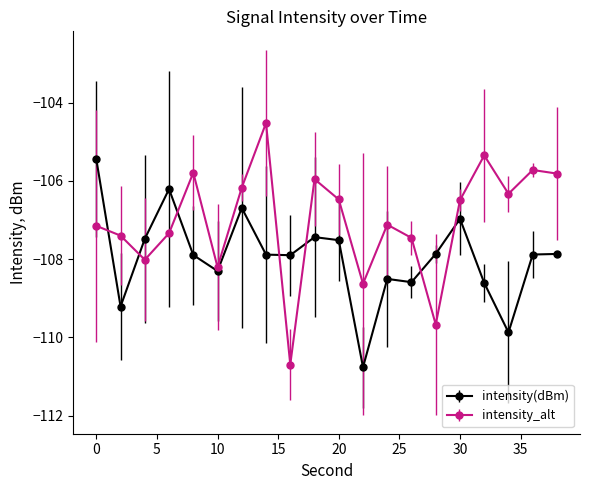

Which series has the largest range (max minus min)?

intensity_alt